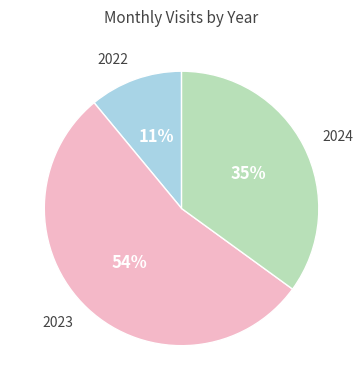

Is there any slice that represents more than half of the pie?

Yes